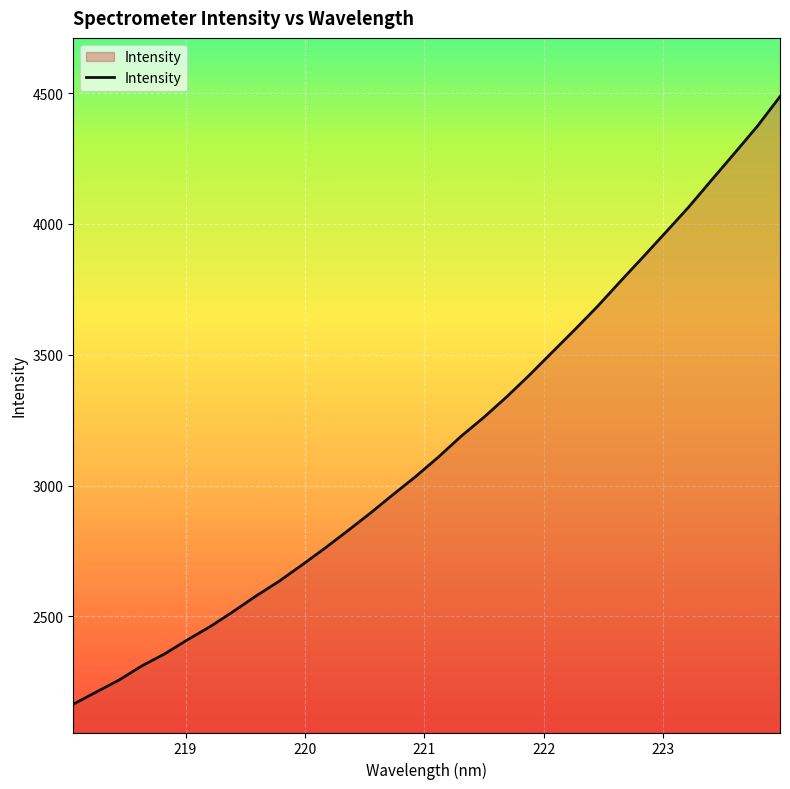

What is the maximum value shown in the chart?

4486.5